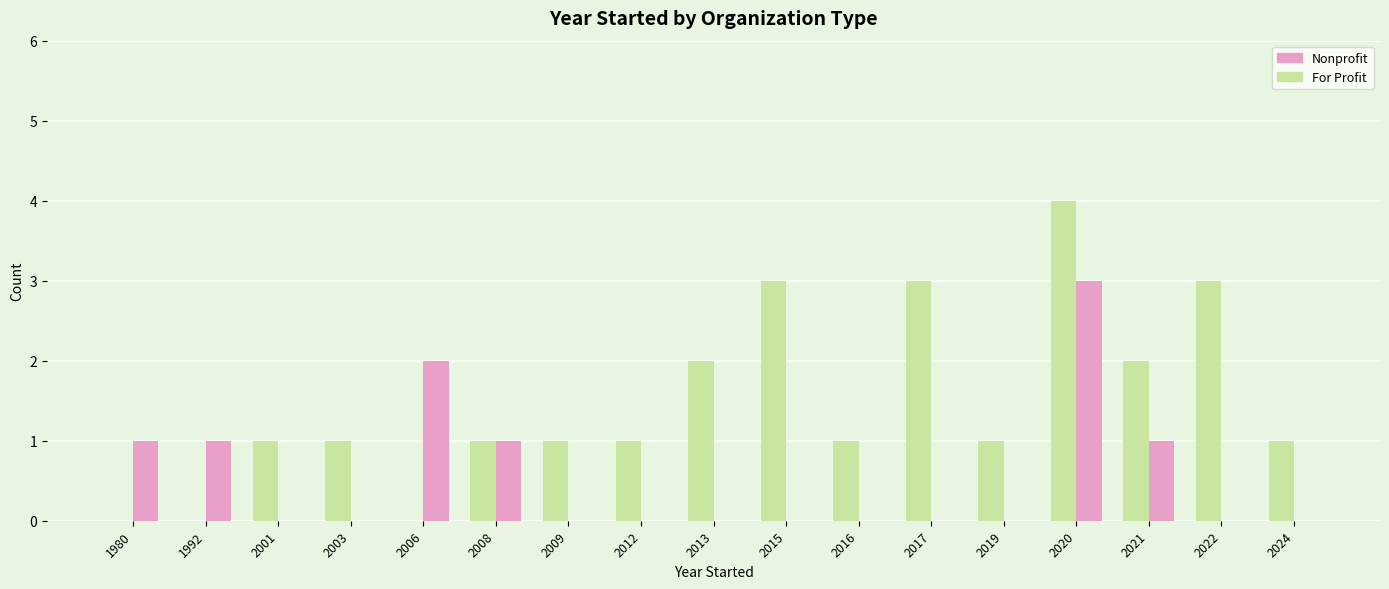

Which series has the largest total across all categories?

For Profit